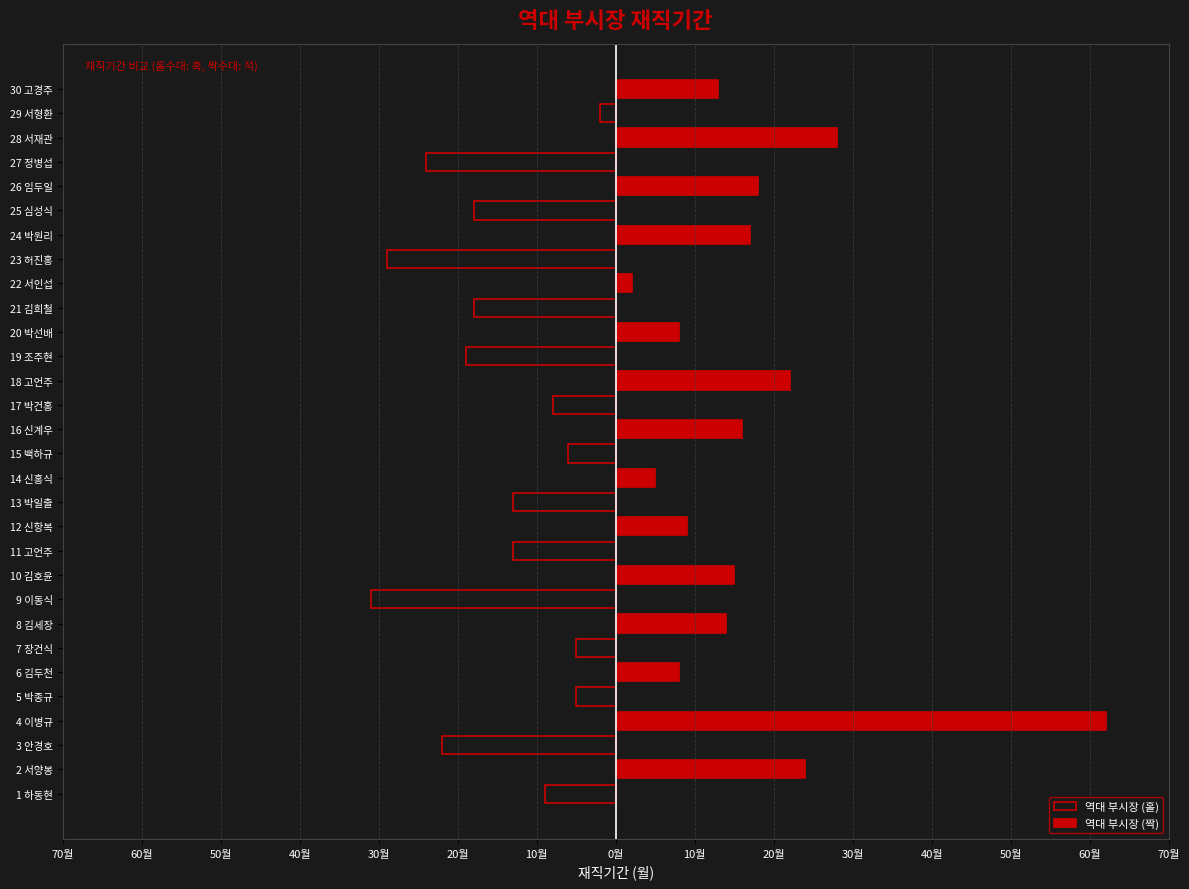

What is the difference between the 역대 부시장 (짝) values at 26 임두일 and 25 심성식?

18